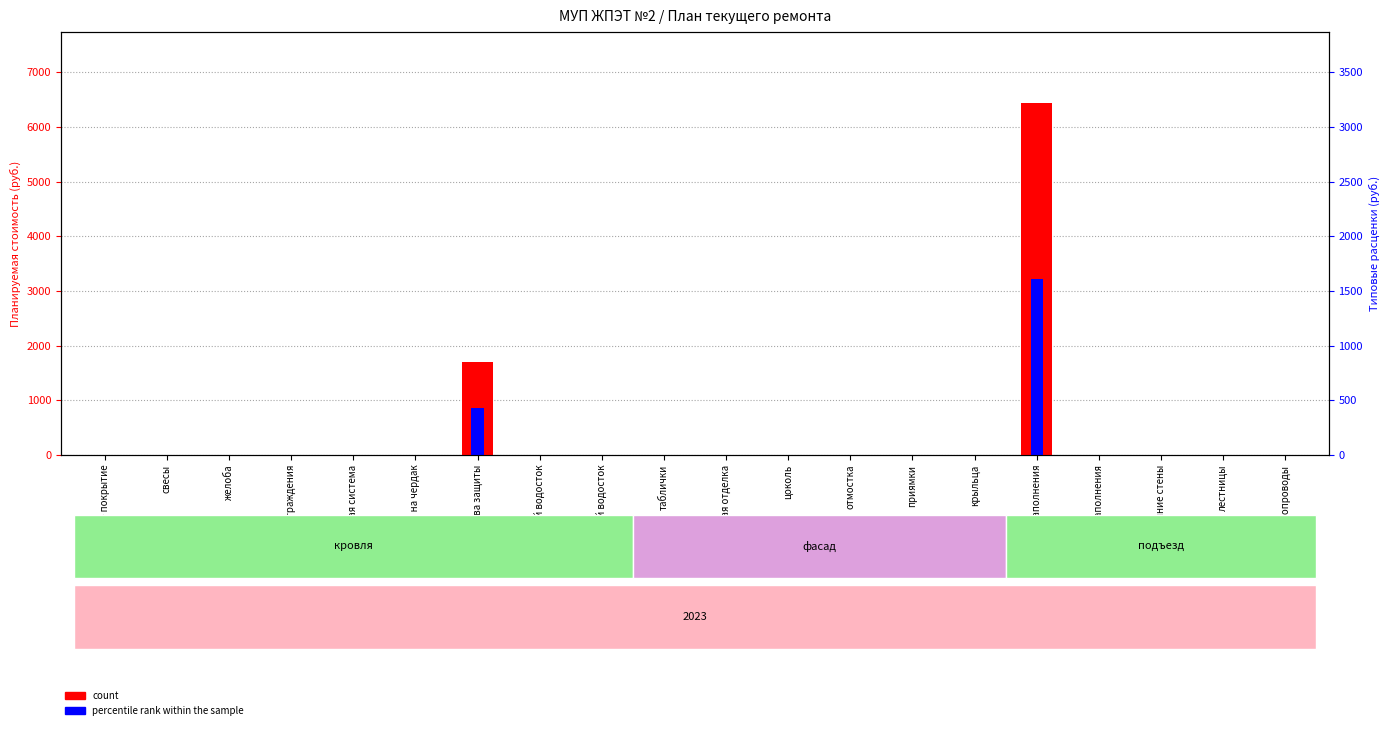

How many categories are shown in the chart?

20